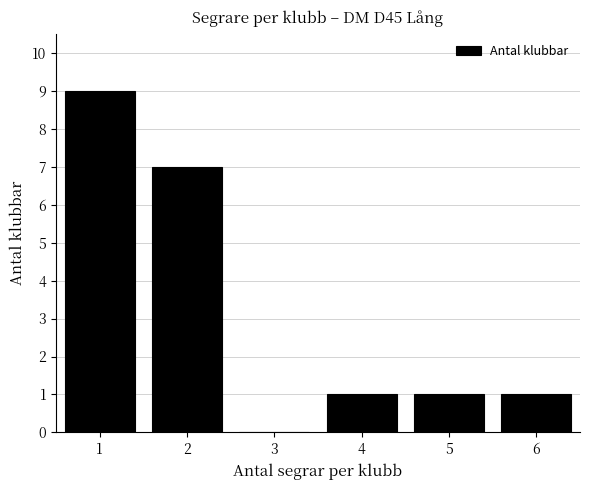

Reading left to right, what are all the values shown in this chart?

1=9	2=7	3=0	4=1	5=1	6=1